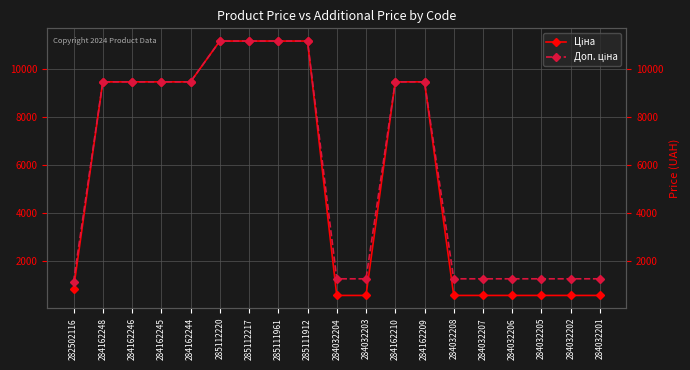

What is the value of the Доп. ціна point at the 6th from the left?

11188.2